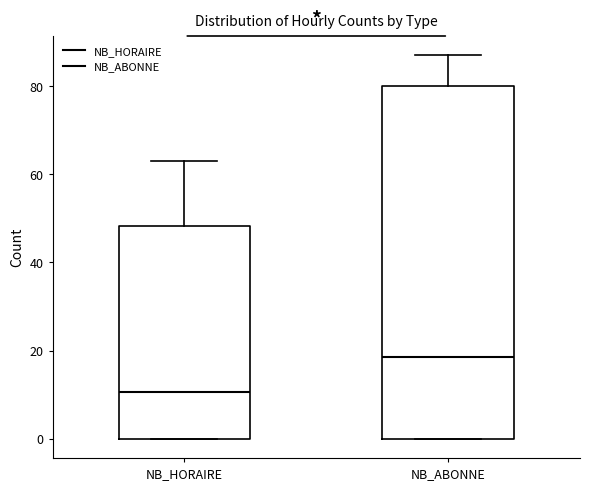

Where is the upper edge of the box for NB_HORAIRE on the y-axis? The values are not printed on the chart, so give them approximately, as read against the axis.

48